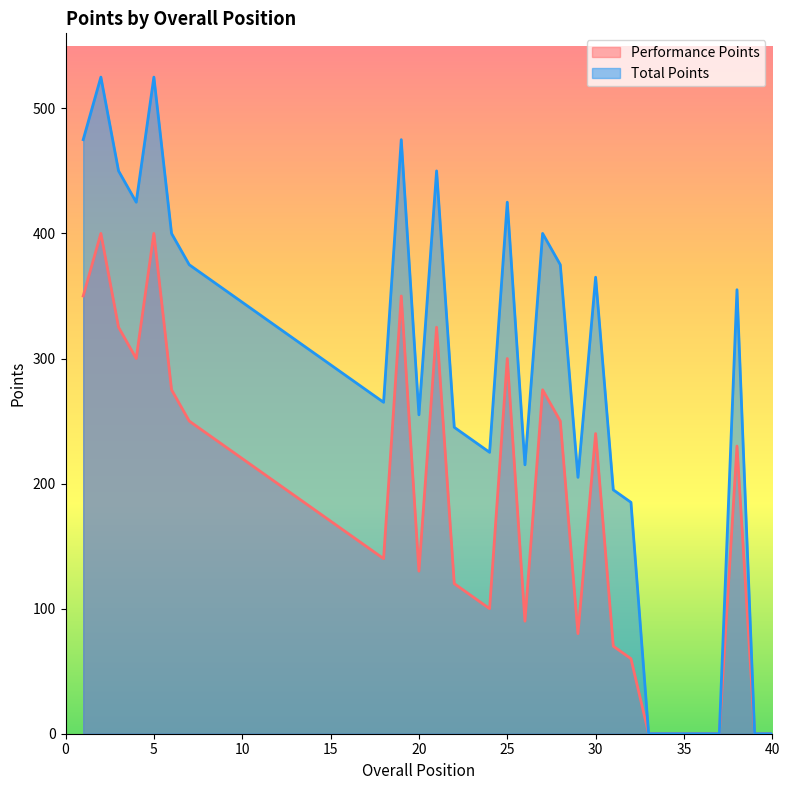

How many values in the Total Points series exceed 315?

19